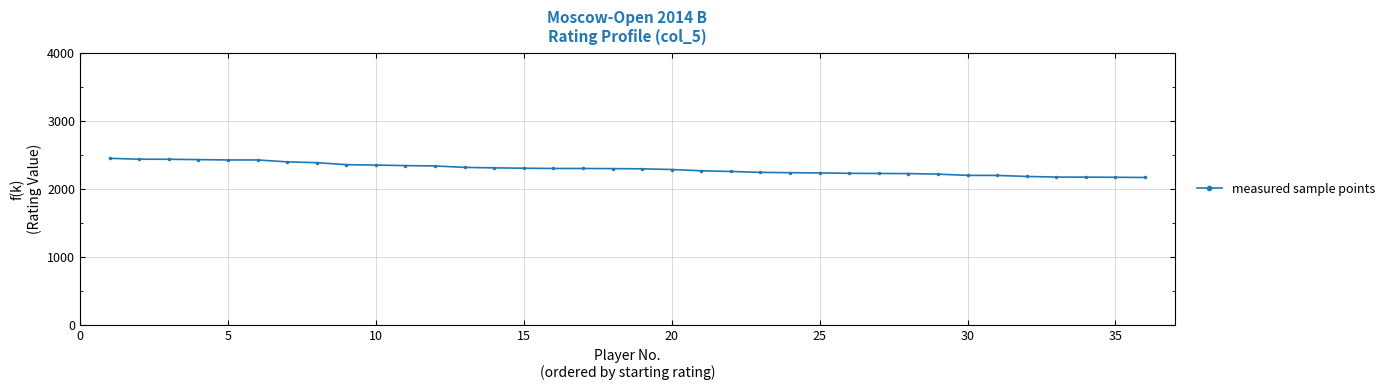

What is the difference between the second highest and second lowest values?

265